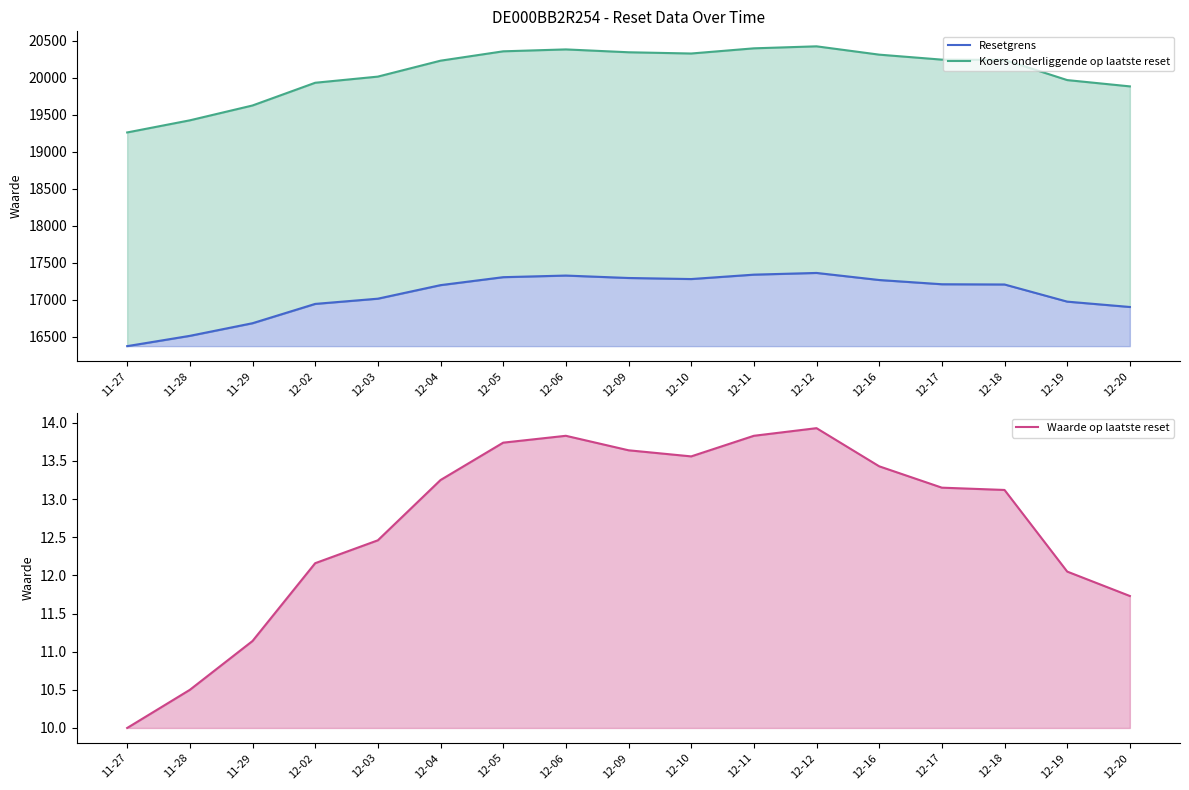

Reading left to right, what are all the values shown in this chart?

Resetgrens: 16372.5	16511.9	16682.5	16943.6	17014.2	17197.3	17305.0	17326.9	17294.1	17279.8	17339.3	17362.3	17266.7	17209.4	17206.2	16974.4	16902.0
Koers onderliggende op laatste reset: 19261.8	19425.7	19626.5	19933.6	20016.8	20232.1	20358.8	20384.6	20346.0	20329.2	20399.2	20426.3	20313.8	20246.4	20242.6	19969.9	19884.8
Waarde op laatste reset: 10.0	10.5	11.1	12.2	12.5	13.2	13.7	13.8	13.6	13.6	13.8	13.9	13.4	13.2	13.1	12.1	11.7